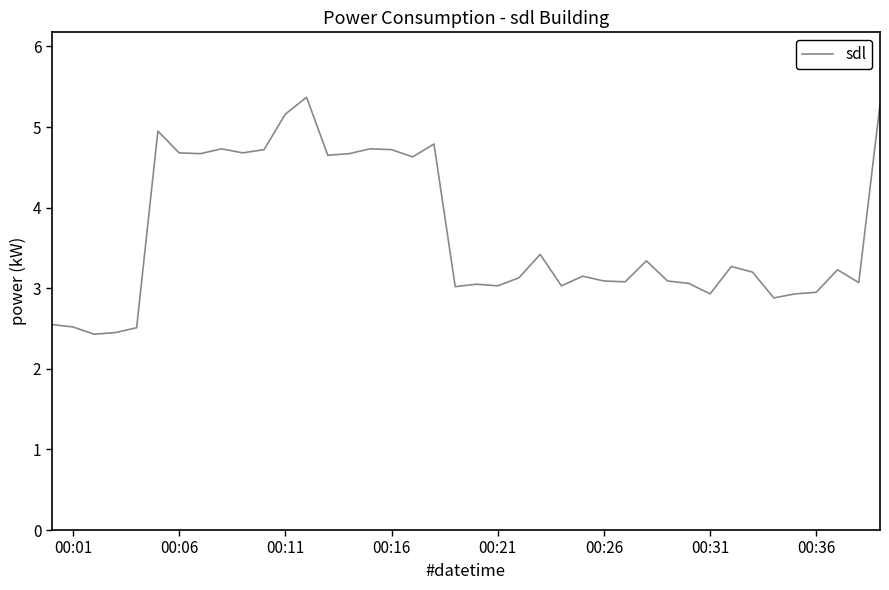

What is the smallest value displayed?

2.4